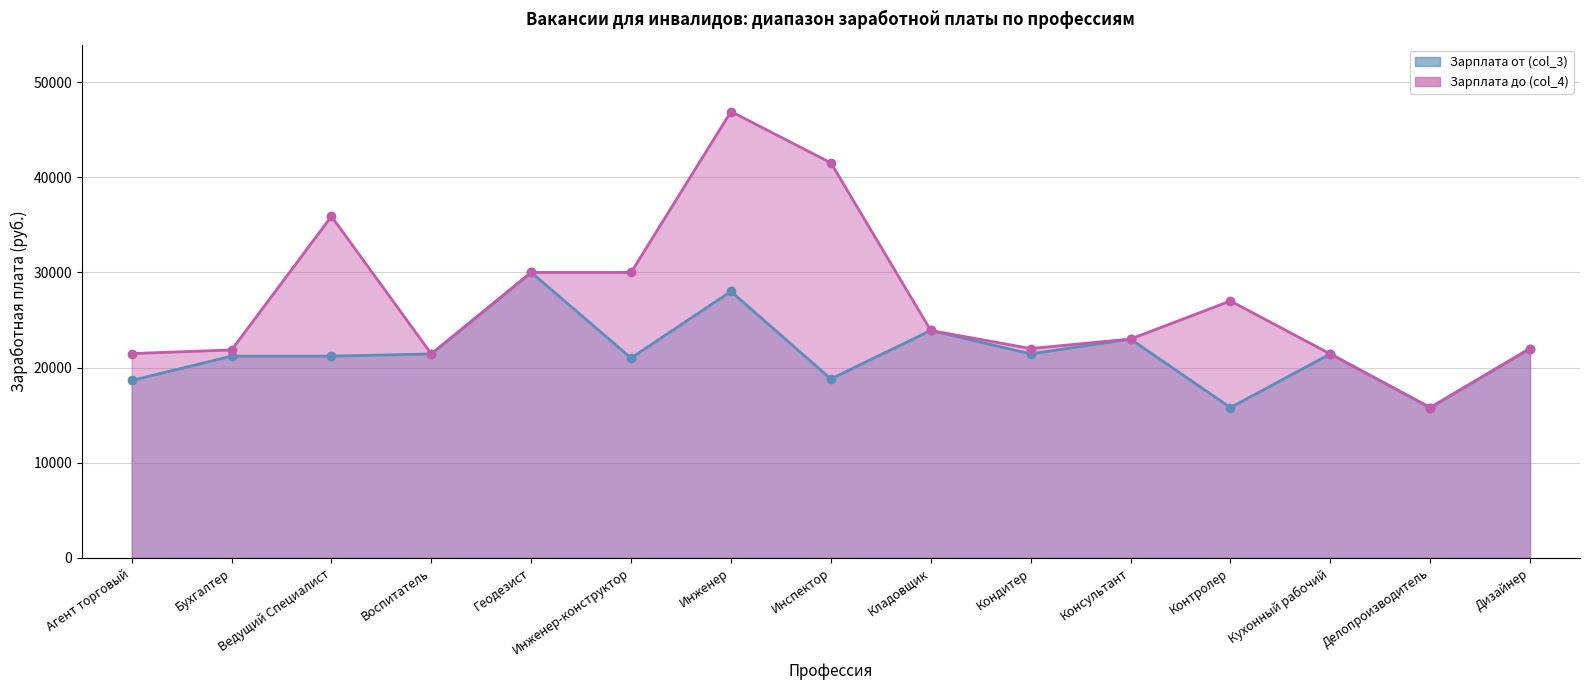

True or false: Зарплата от (col_3) (линия) has a value of 7252 at Воспитатель.

False